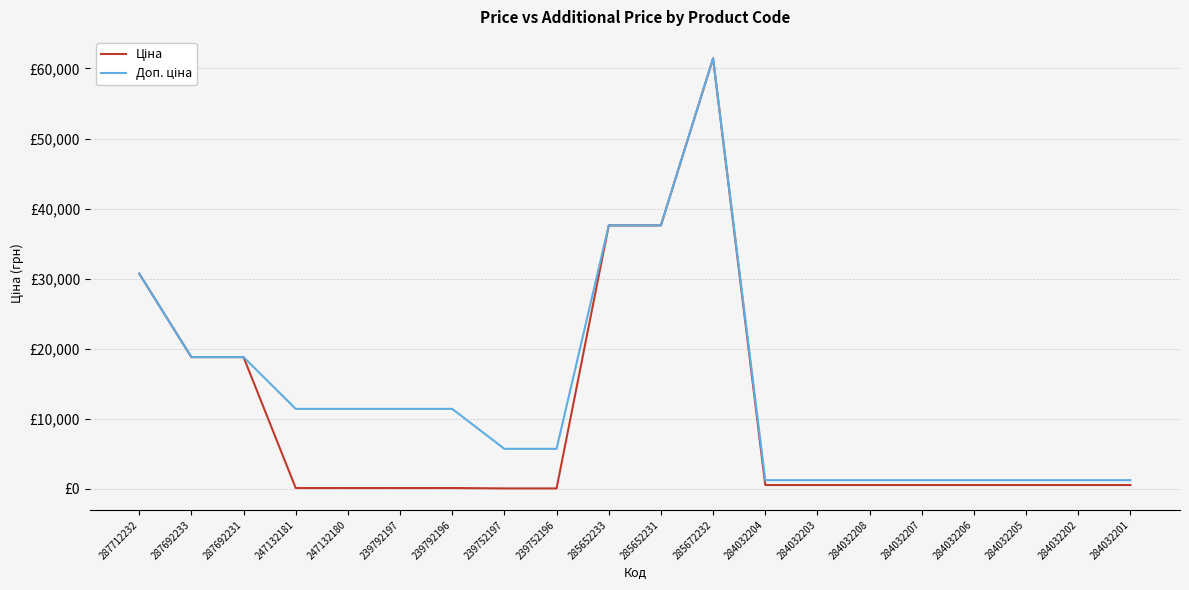

What is the sum of all Доп. ціна values?

271865.4